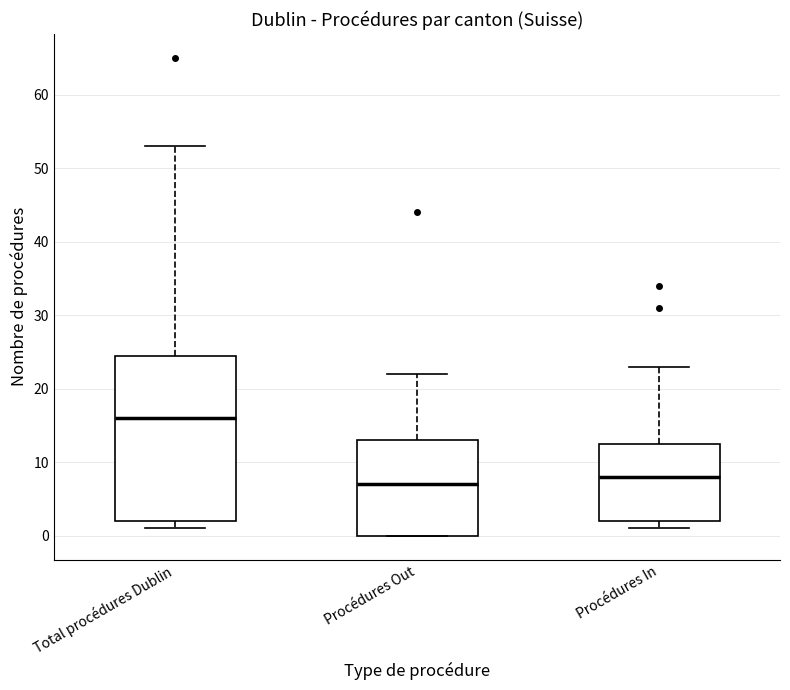

Reading left to right, read every box against the y-axis: the position of its median line, the range the box covers, and the ends of its whiskers. The values are not printed on the chart, so give them approximately, as read against the axis.

Total procédures Dublin: median 16, box 2 to 25, whiskers 1 to 53
Procédures Out: median 7, box 0 to 13, whiskers 0 to 22
Procédures In: median 8, box 2 to 13, whiskers 1 to 23